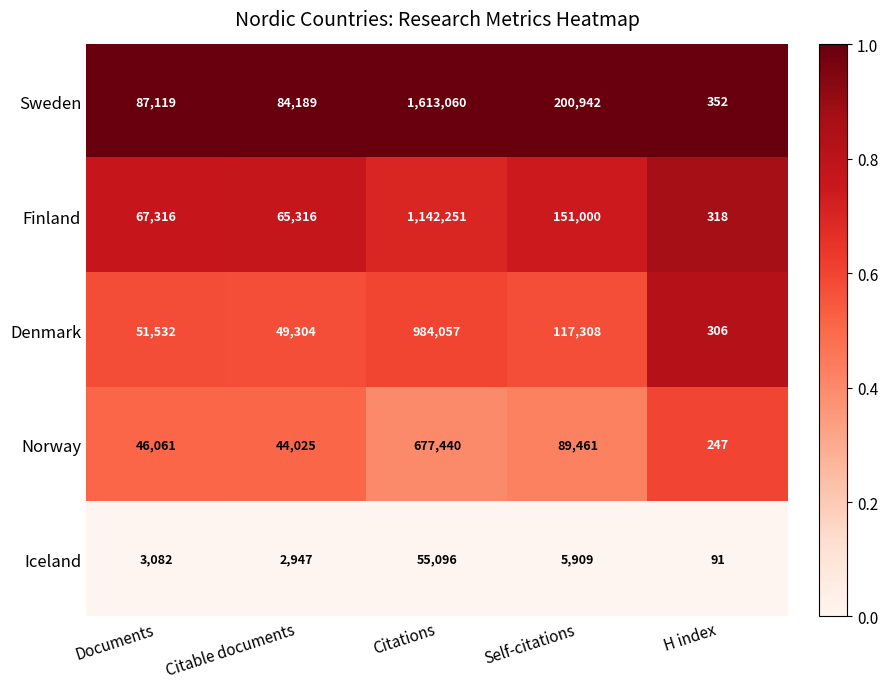

Reading right to left, transcribe all the data shown in this chart.

Sweden: 352	200942	1613060	84189	87119
Finland: 318	151000	1142251	65316	67316
Denmark: 306	117308	984057	49304	51532
Norway: 247	89461	677440	44025	46061
Iceland: 91	5909	55096	2947	3082